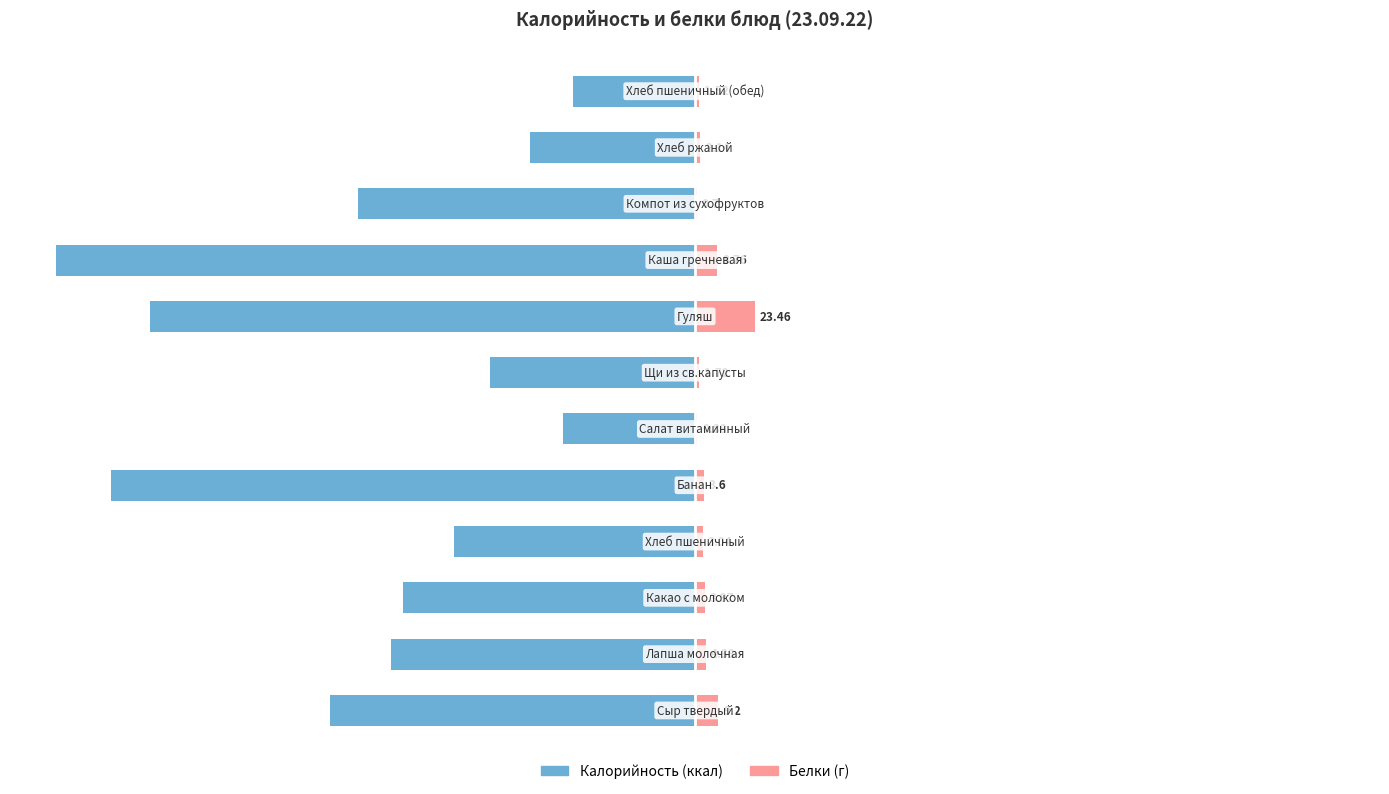

How many data points in Калорийность are above -115?

5